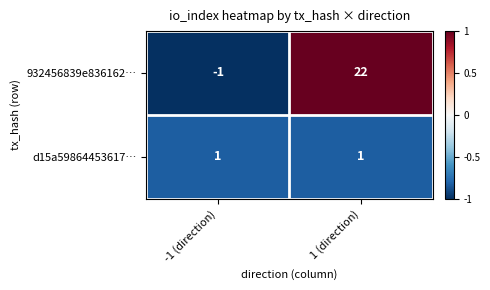

Where is 932456839e836162… nearest to the value 10?

-1 (direction)